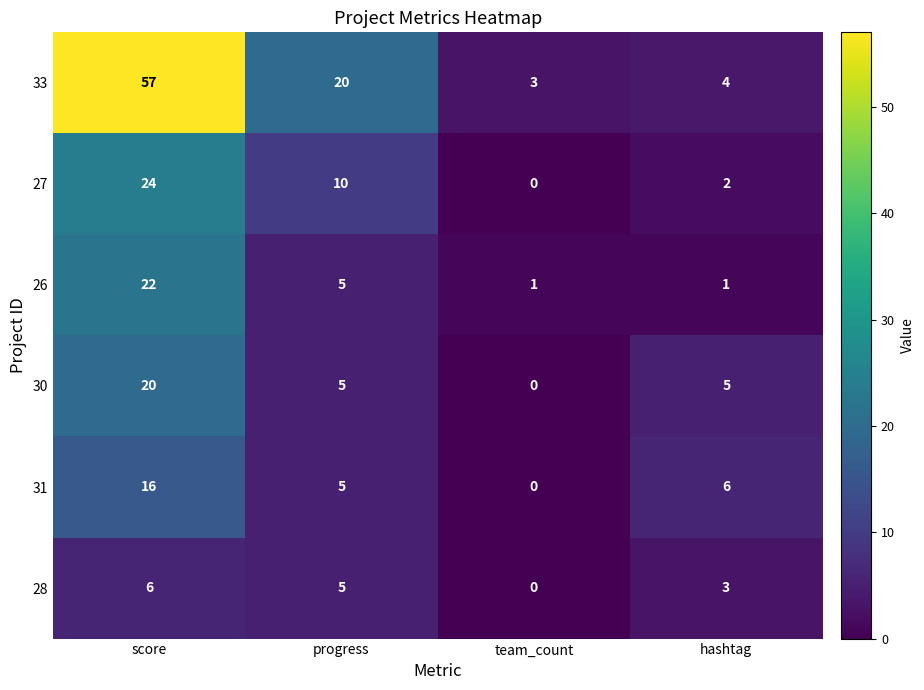

What is the difference between the 26 values at score and team_count?

21